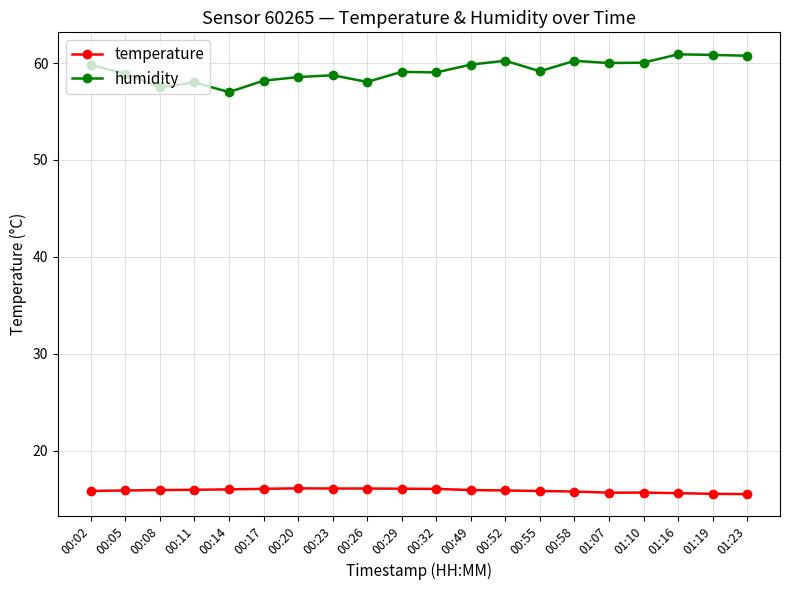

True or false: temperature and humidity cross at least once.

False